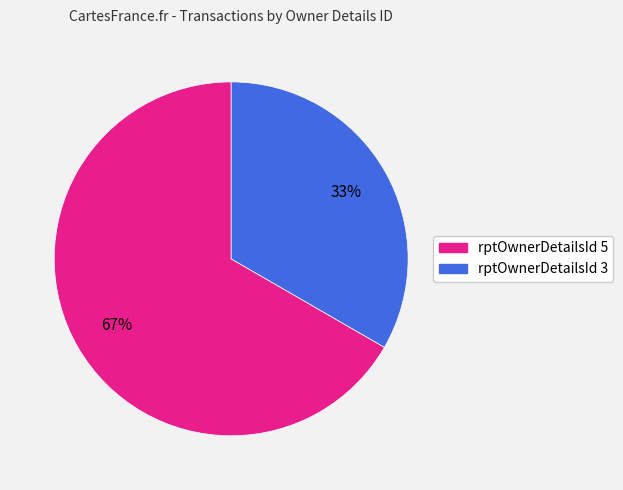

To the nearest percent, what is the average slice percentage?

50%